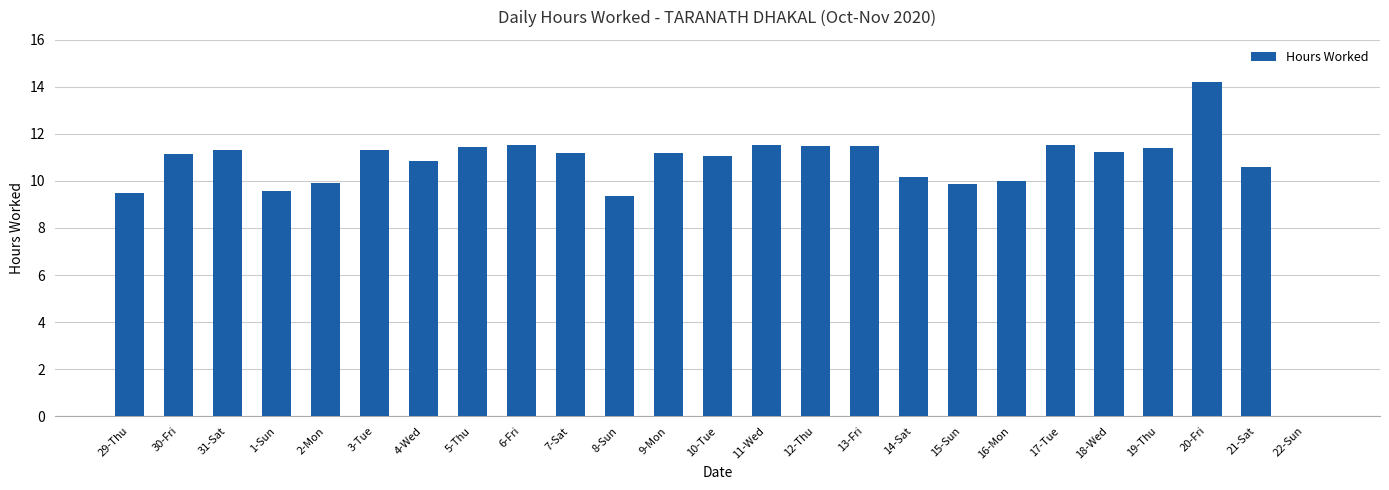

True or false: the data shows 10.6 at 21-Sat.

True